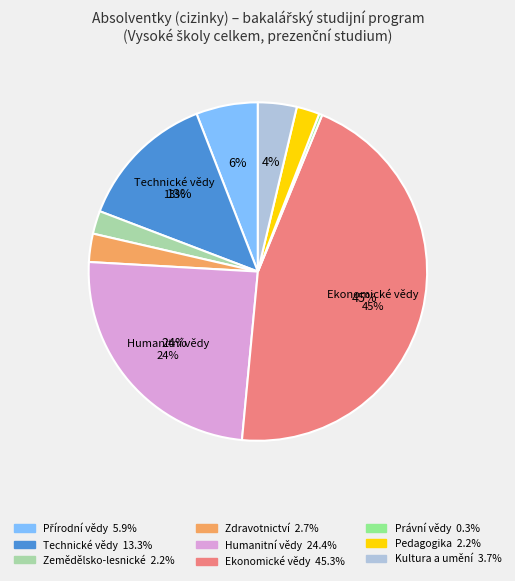

Is there a majority slice in this chart?

No